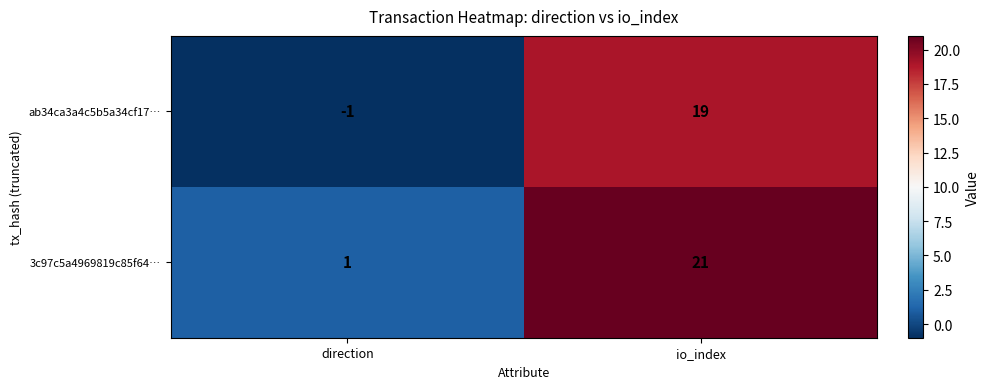

Rank the series at io_index from lowest to highest value.

ab34ca3a4c5b5a34cf17…, 3c97c5a4969819c85f64…